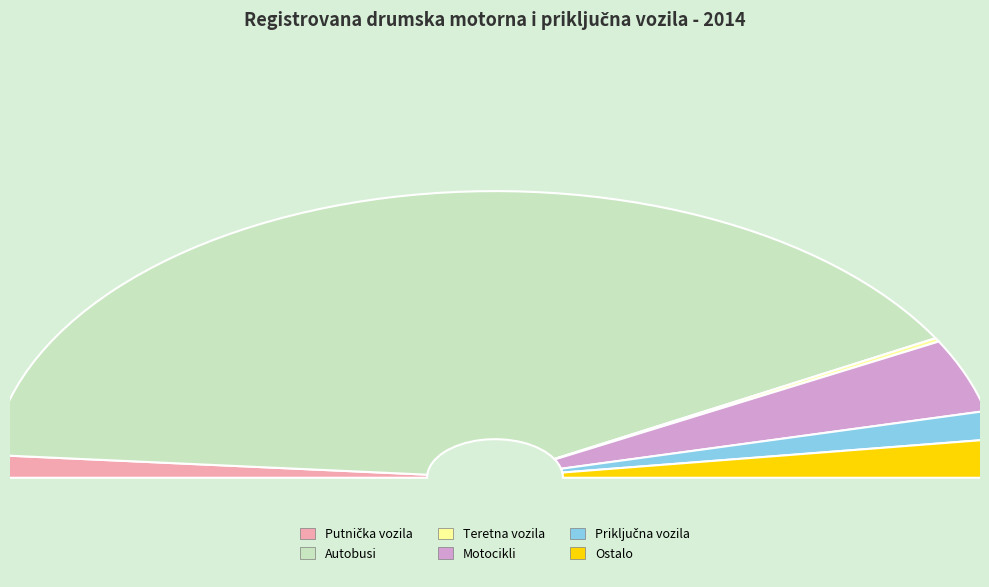

Rank the categories by value from lowest to highest.

Teretna vozila, Putnička vozila, Priključna vozila, Ostalo, Motocikli, Autobusi